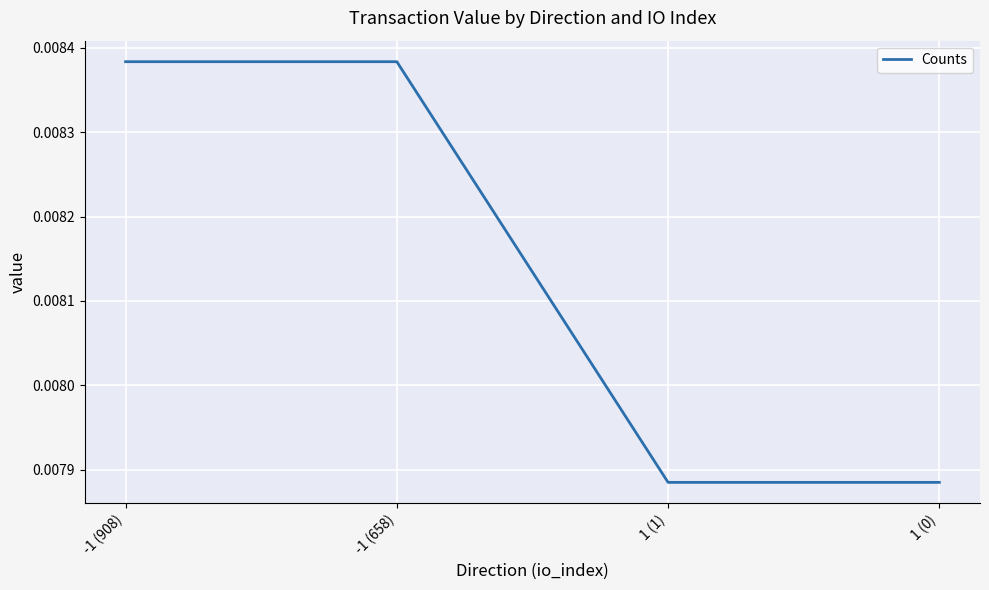

Which has a higher value, 1 (0) or -1 (658)?

-1 (658)